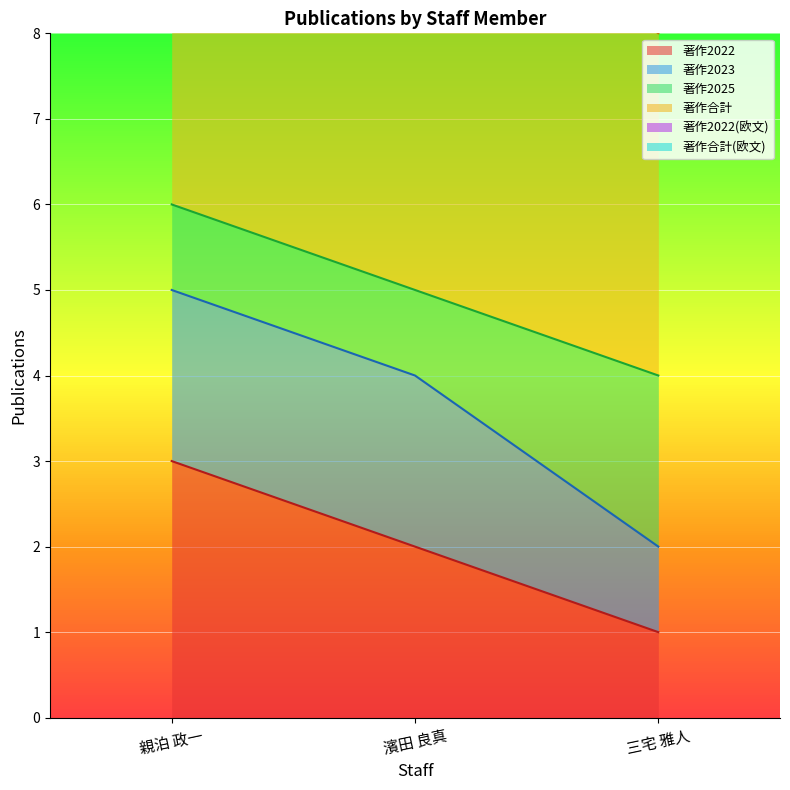

What is the spread (max minus min) of values at 親泊 政一?

12